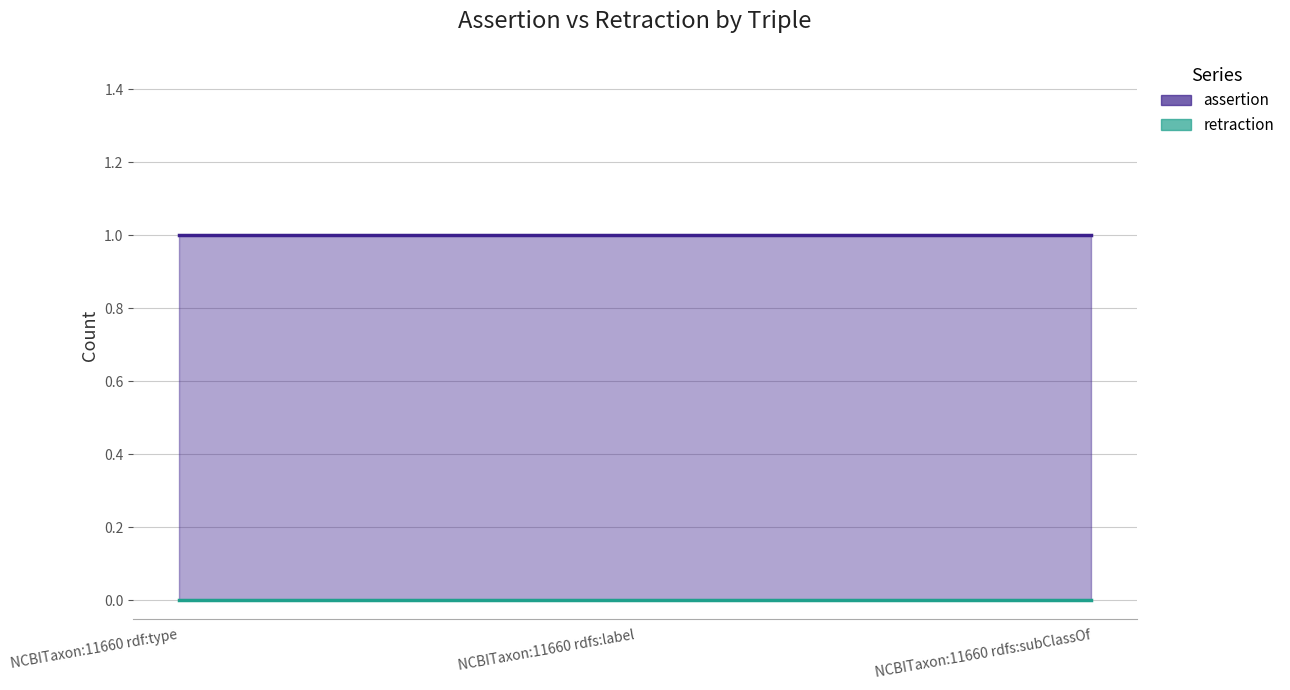

What is the maximum value for assertion?

1